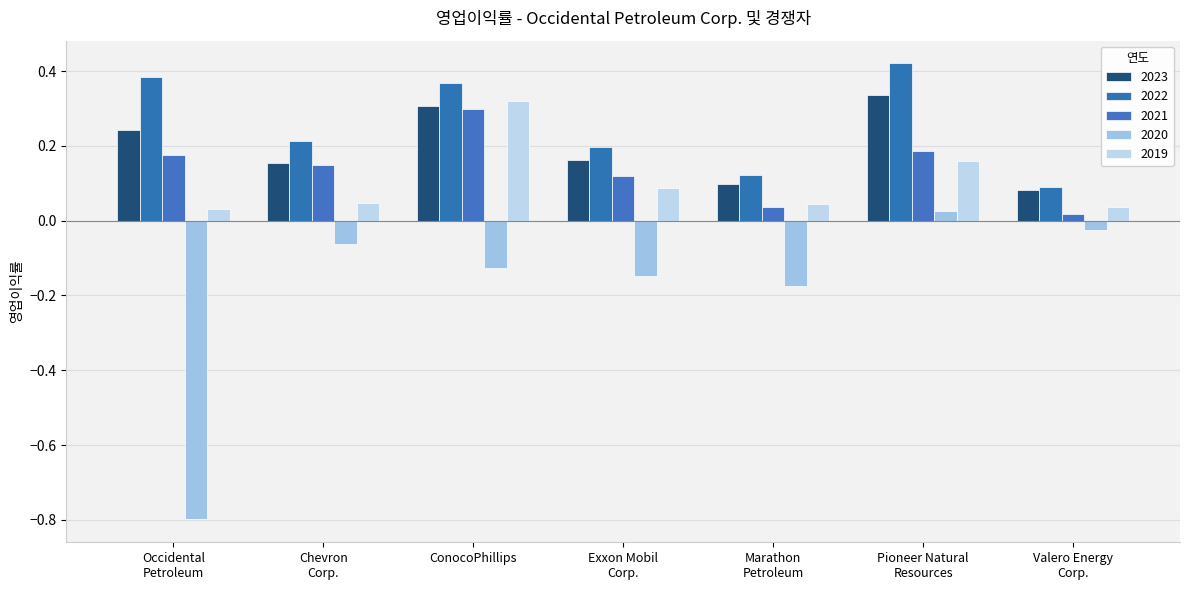

Which series has the largest total across all categories?

2022